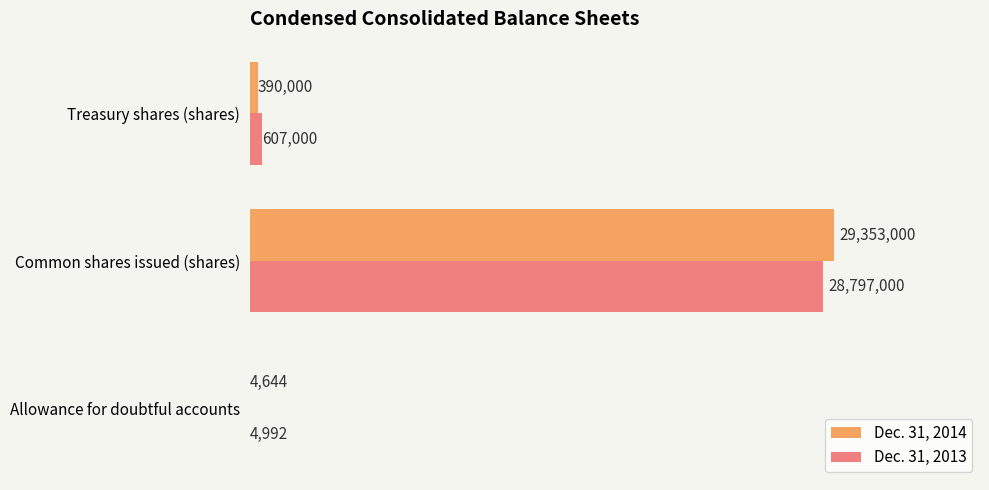

The value of Dec. 31, 2013 at Treasury shares (shares) is 607000. True or false?

True